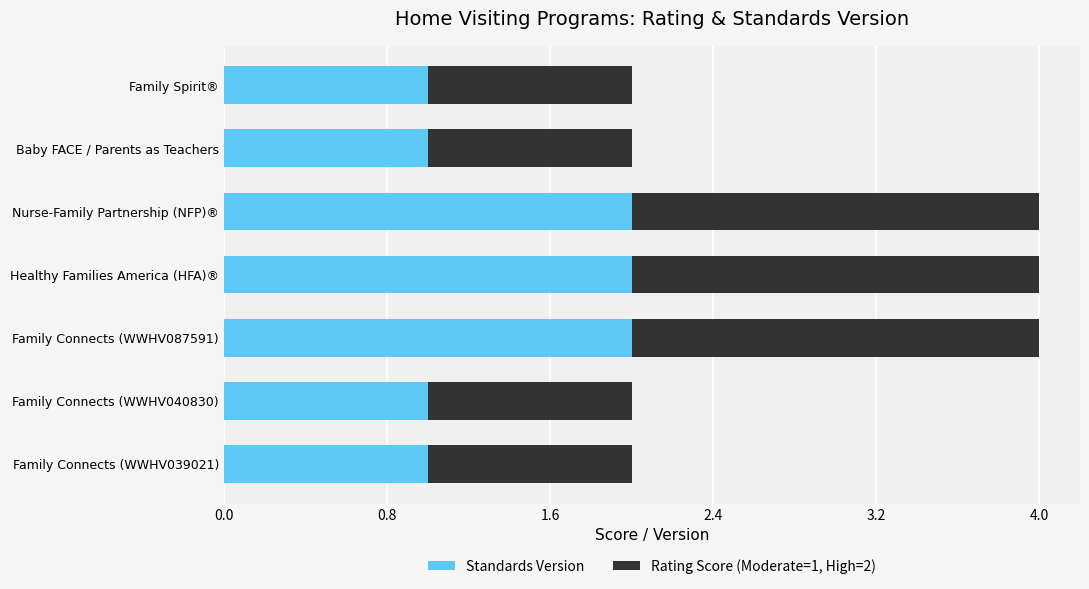

The Standards Version series shows 1 at Family Connects (WWHV087591). True or false?

False